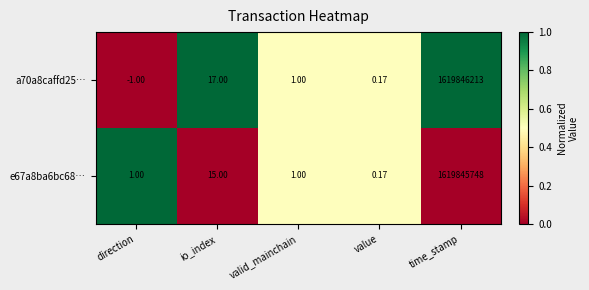

What is the total value across all series at io_index?

32.0